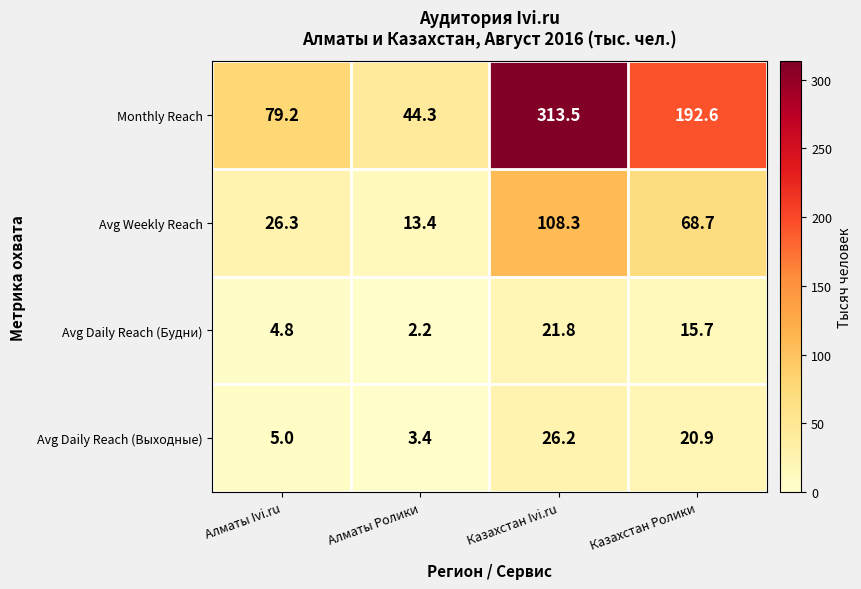

True or false: Avg Daily Reach (Выходные) has a value of 8.1 at Алматы Ivi.ru.

False